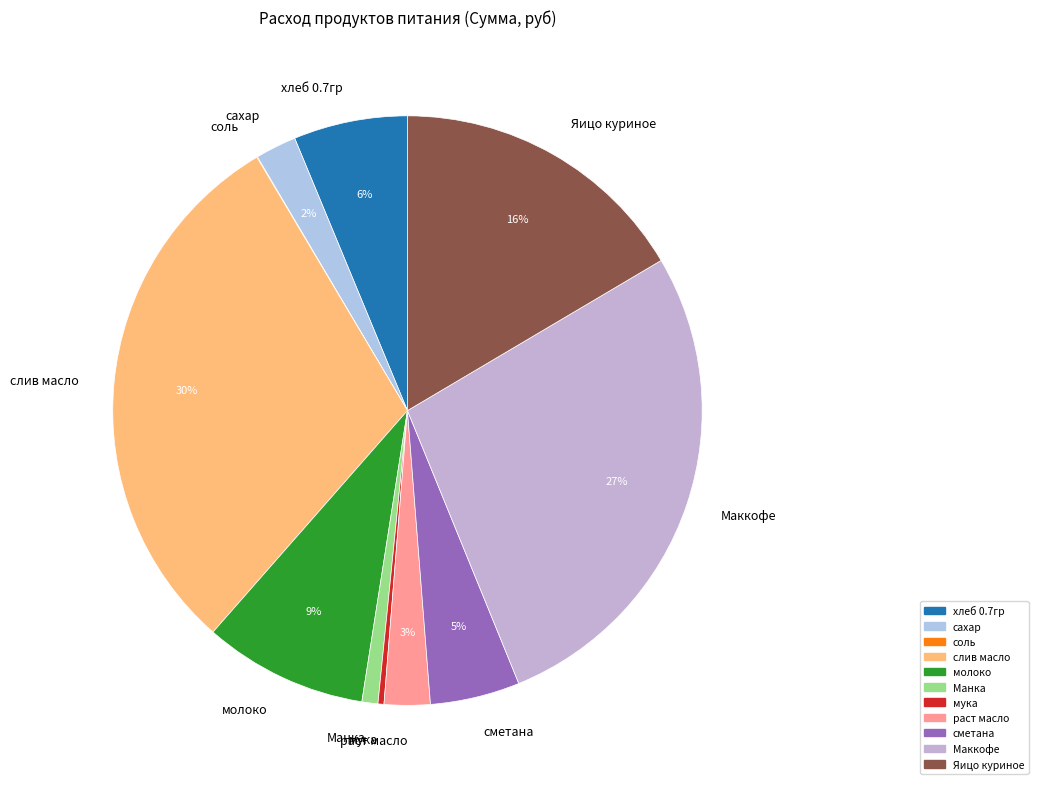

To the nearest percent, what is the difference between the хлеб 0.7гр and сахар slice percentages?

4%